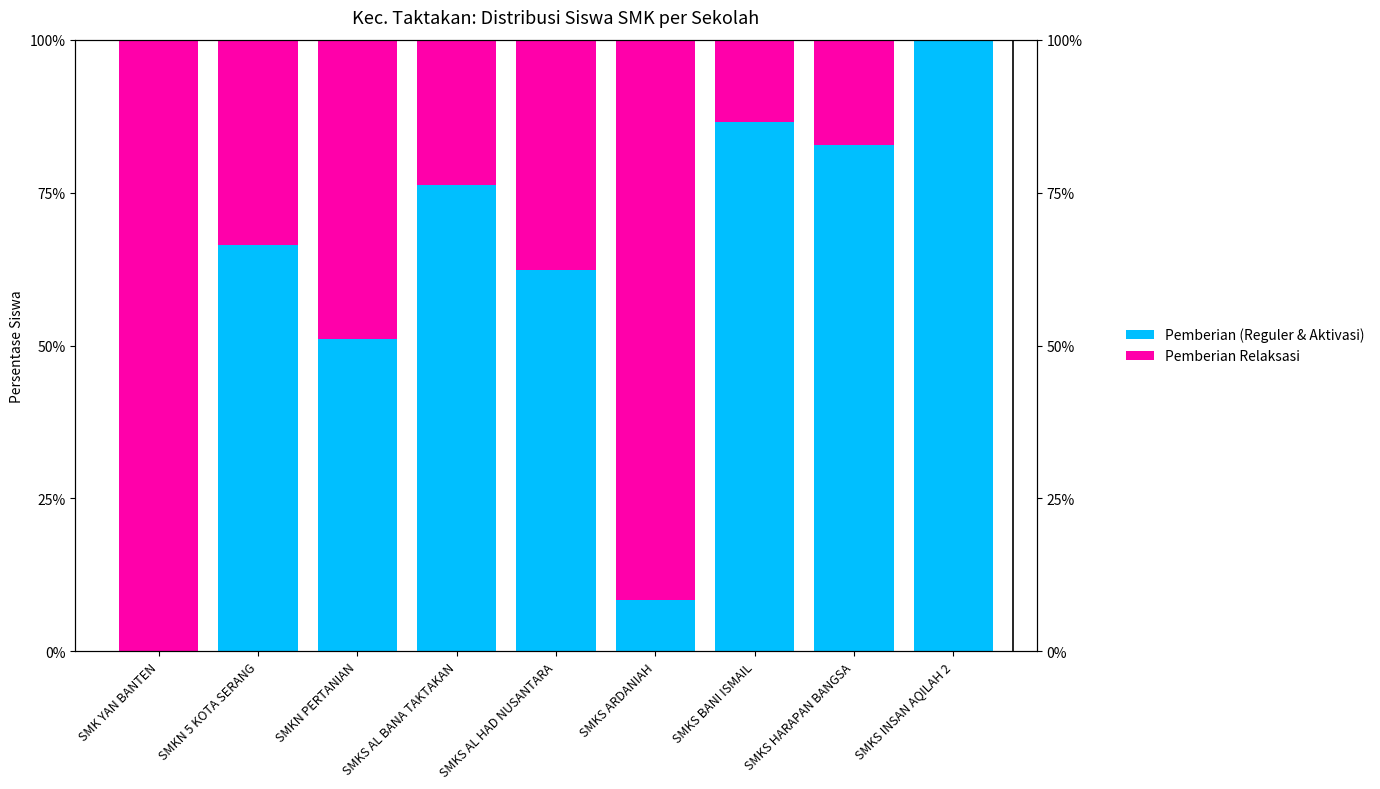

How many values in the Pemberian Relaksasi series are below 33?

4